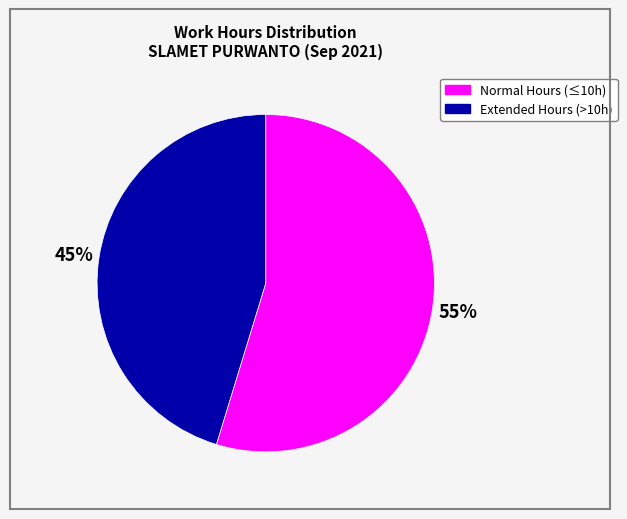

Is there a majority slice in this chart?

Yes